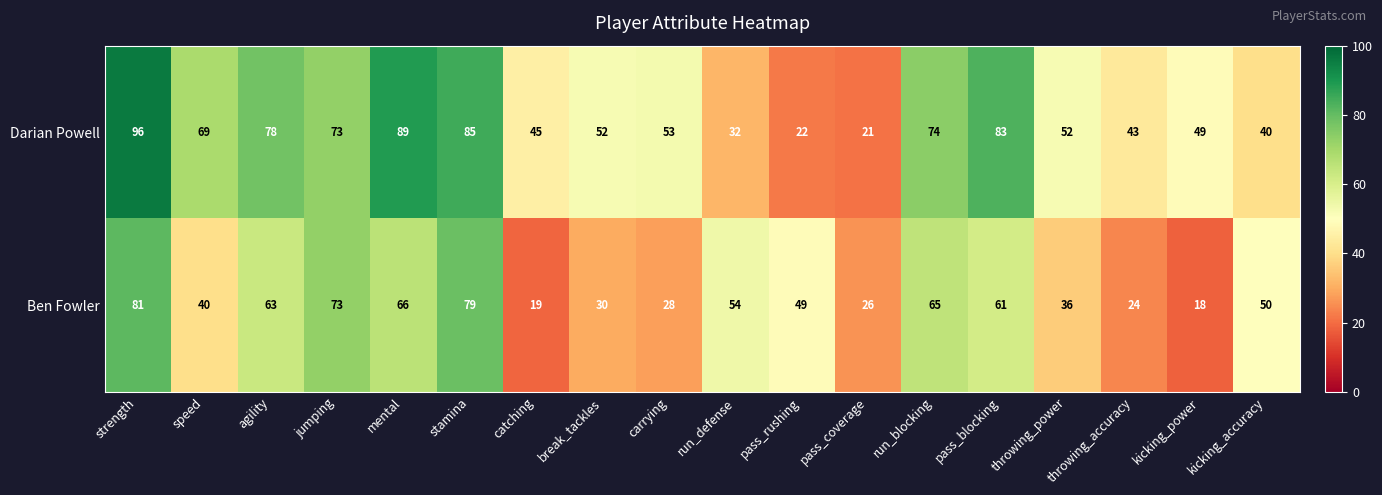

Rank the series by their average value, from lowest to highest.

Ben Fowler, Darian Powell